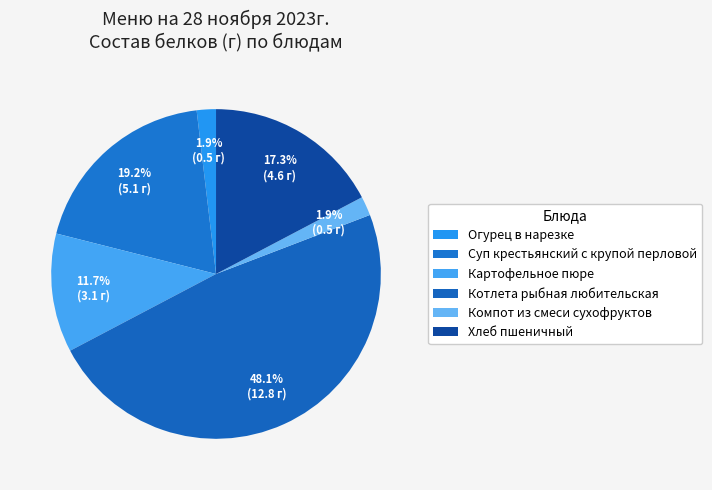

The Суп крестьянский с крупой перловой slice represents 19% of the pie. True or false?

True